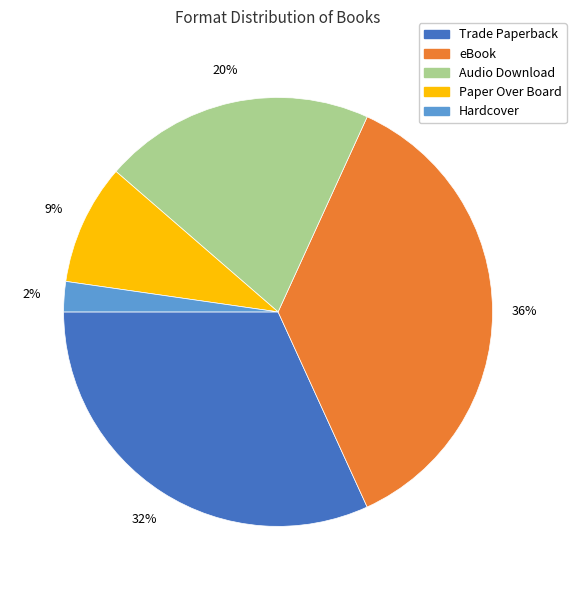

To the nearest percent, what is the average slice percentage?

20%